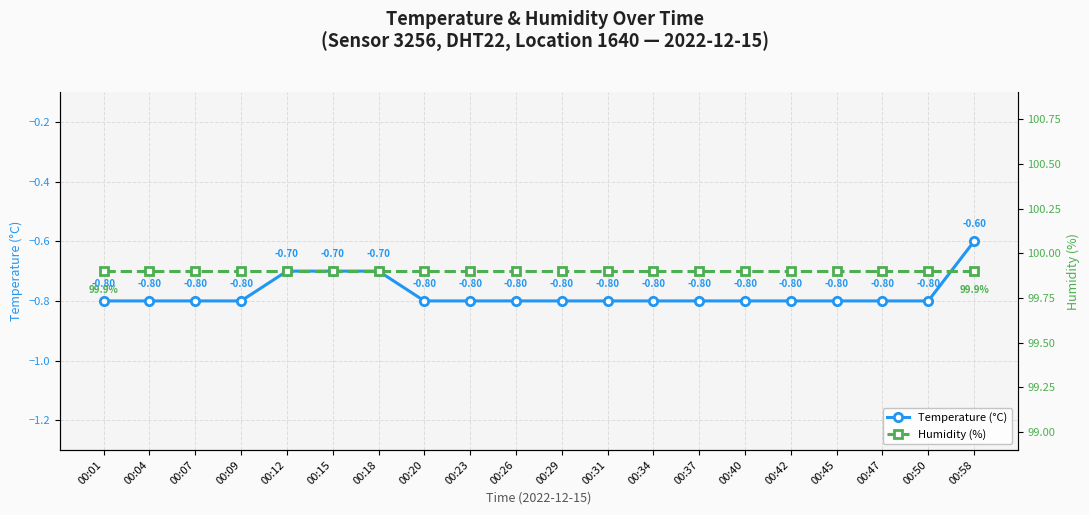

Reading left to right, extract all data points from this chart.

temperature: 00:01=-0.8	00:04=-0.8	00:07=-0.8	00:09=-0.8	00:12=-0.7	00:15=-0.7	00:18=-0.7	00:20=-0.8	00:23=-0.8	00:26=-0.8	00:29=-0.8	00:31=-0.8	00:34=-0.8	00:37=-0.8	00:40=-0.8	00:42=-0.8	00:45=-0.8	00:47=-0.8	00:50=-0.8	00:58=-0.6
humidity: 00:01=99.9	00:04=99.9	00:07=99.9	00:09=99.9	00:12=99.9	00:15=99.9	00:18=99.9	00:20=99.9	00:23=99.9	00:26=99.9	00:29=99.9	00:31=99.9	00:34=99.9	00:37=99.9	00:40=99.9	00:42=99.9	00:45=99.9	00:47=99.9	00:50=99.9	00:58=99.9